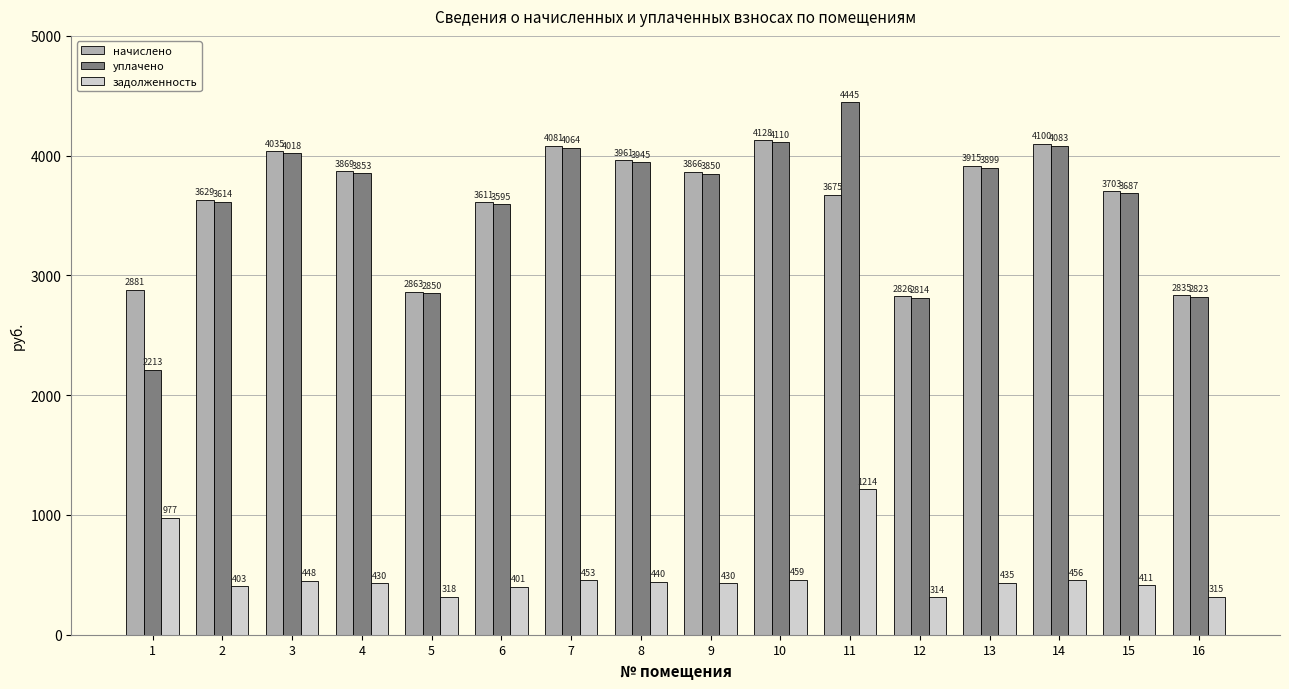

What is the maximum value shown in the chart?

4445.3